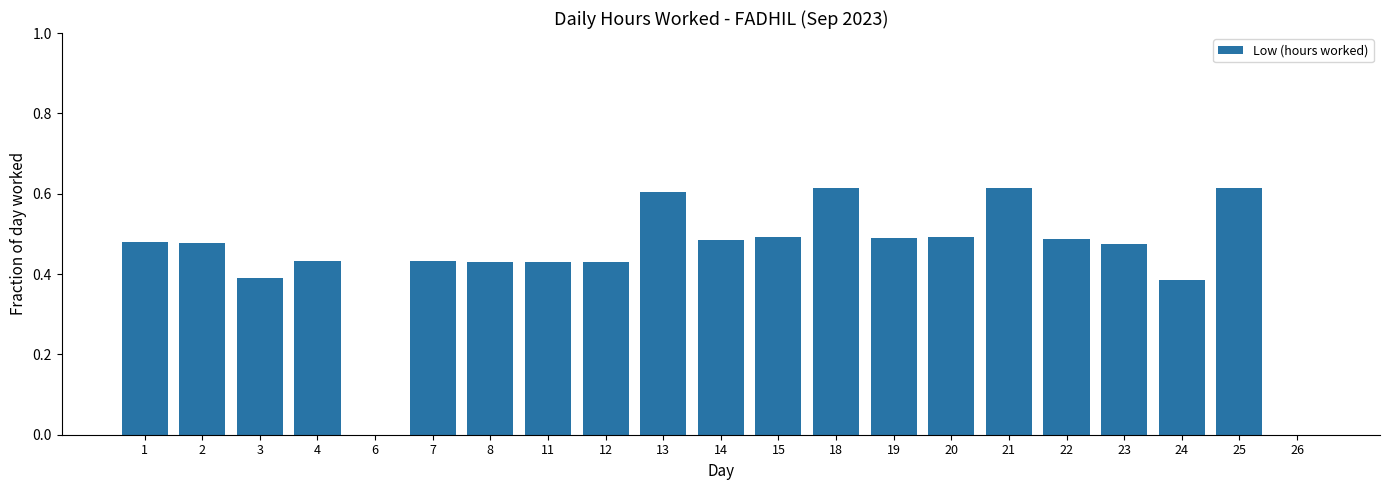

What is the sum of all values?

9.3